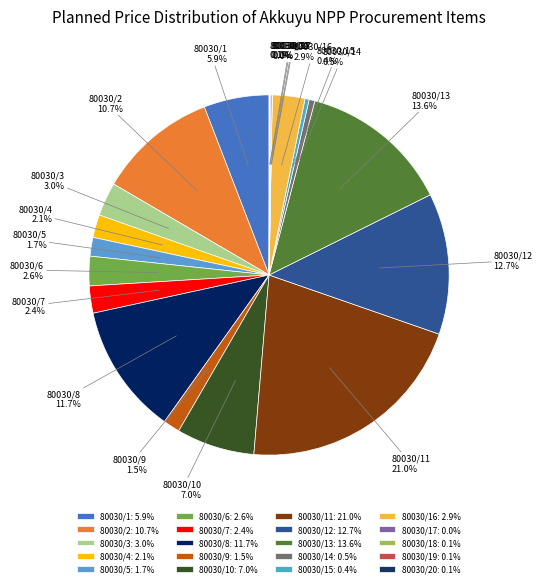

Combined, what portion of the pie is 80030/2 and 80030/3?

13.7%